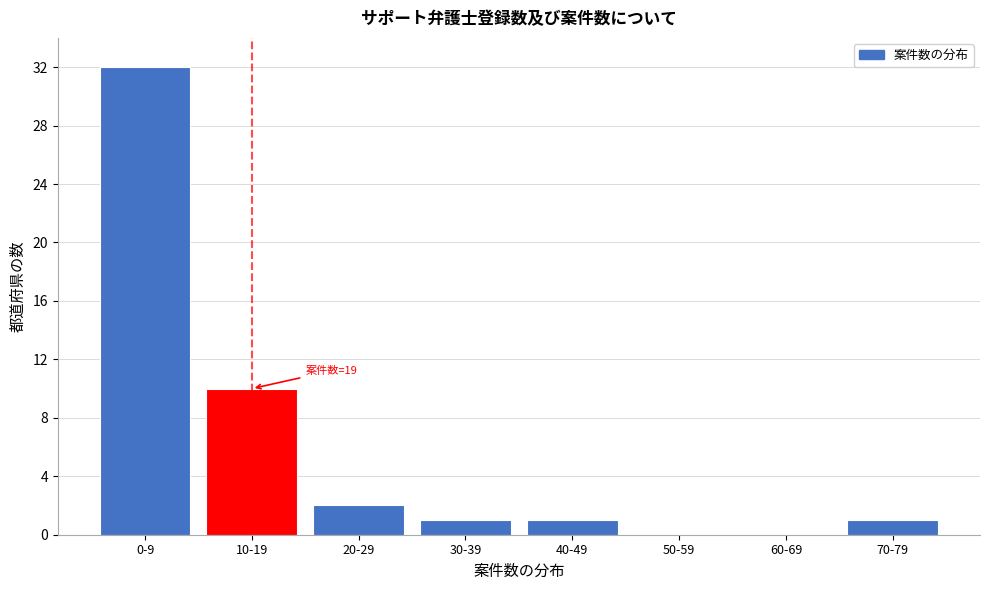

Reading right to left, extract all data points from this chart.

70-79=1	60-69=0	50-59=0	40-49=1	30-39=1	20-29=2	10-19=10	0-9=32